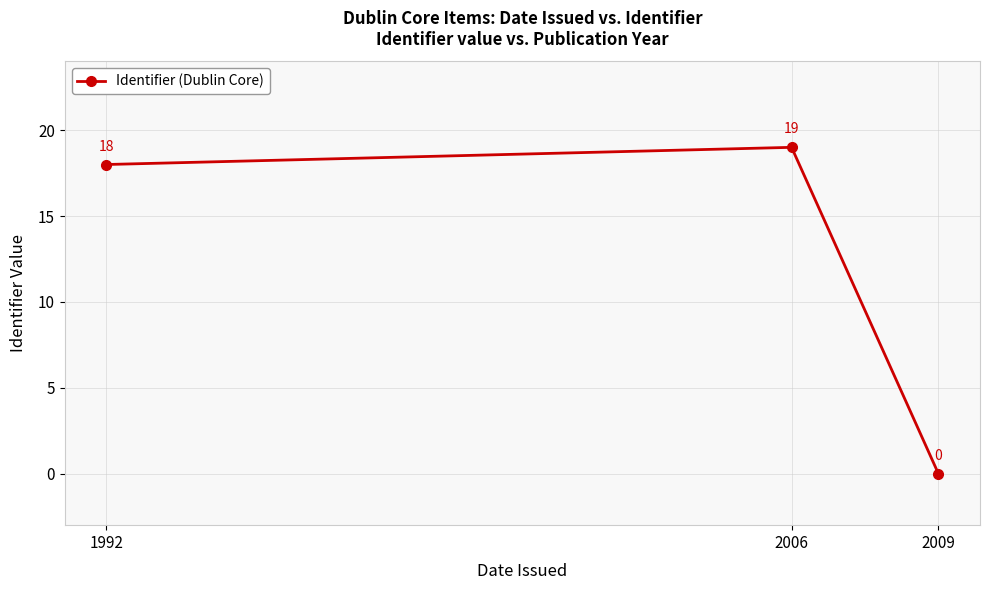

What is the greatest value displayed?

19